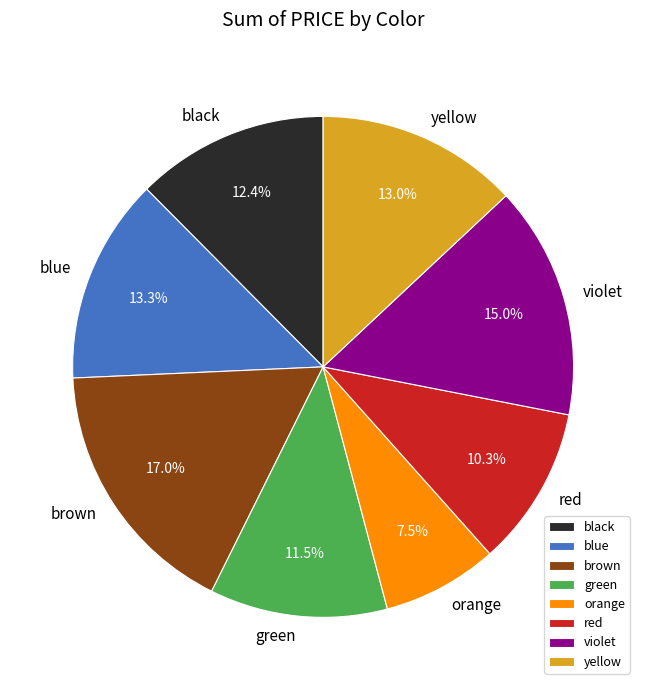

Which slice is the smallest?

orange